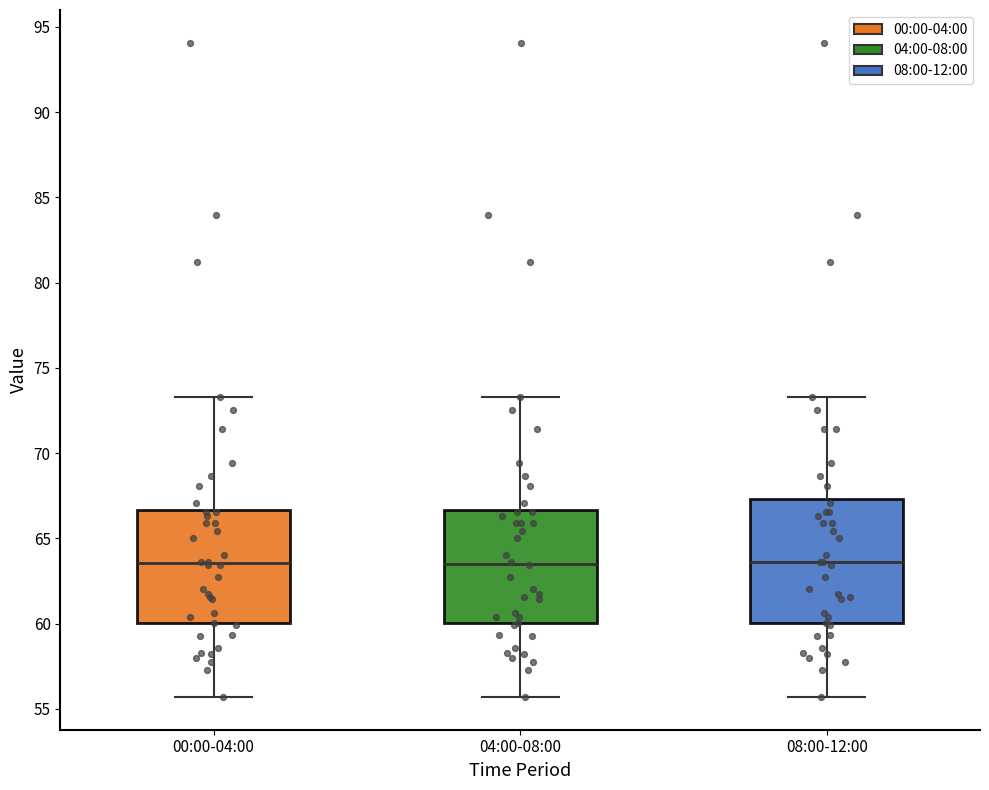

Reading left to right, transcribe this box plot: for each box, give where its median line is, the range the box spans, and where its two whiskers end, as read against the y-axis. The values are not printed on the chart, so give them approximately, as read against the axis.

00:00-04:00: median 63.5, box 60.0 to 66.5, whiskers 55.5 to 73.5
04:00-08:00: median 63.5, box 60.0 to 66.5, whiskers 55.5 to 73.5
08:00-12:00: median 63.5, box 60.0 to 67.5, whiskers 55.5 to 73.5